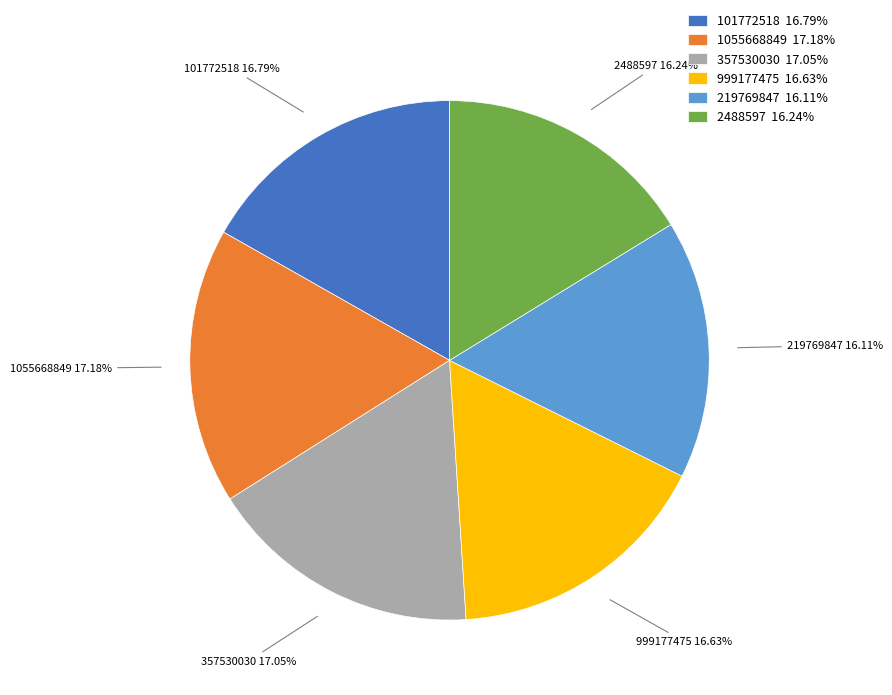

Combined, do 2488597 and 1055668849 account for over 50%?

No